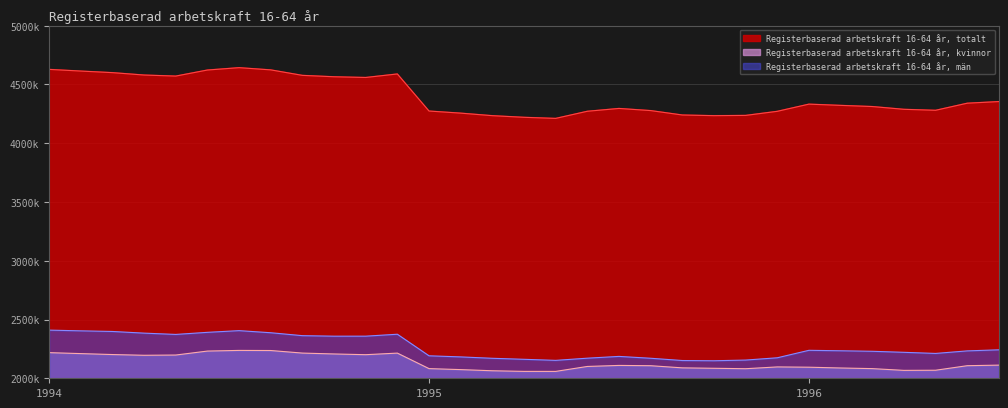

How many lines are shown in the chart?

3